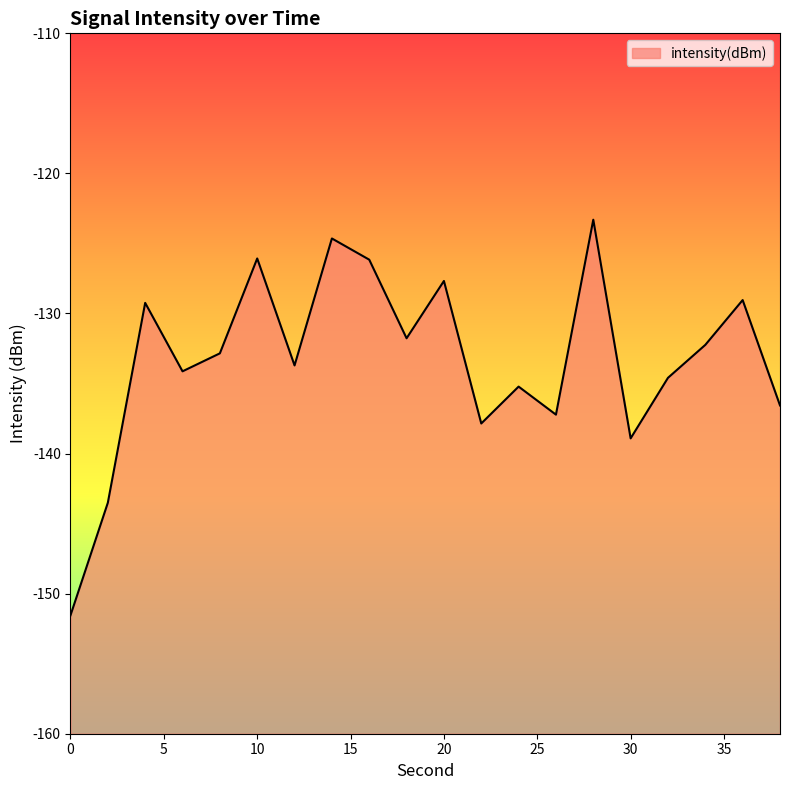

True or false: the data shows -185.0 at 6.

False